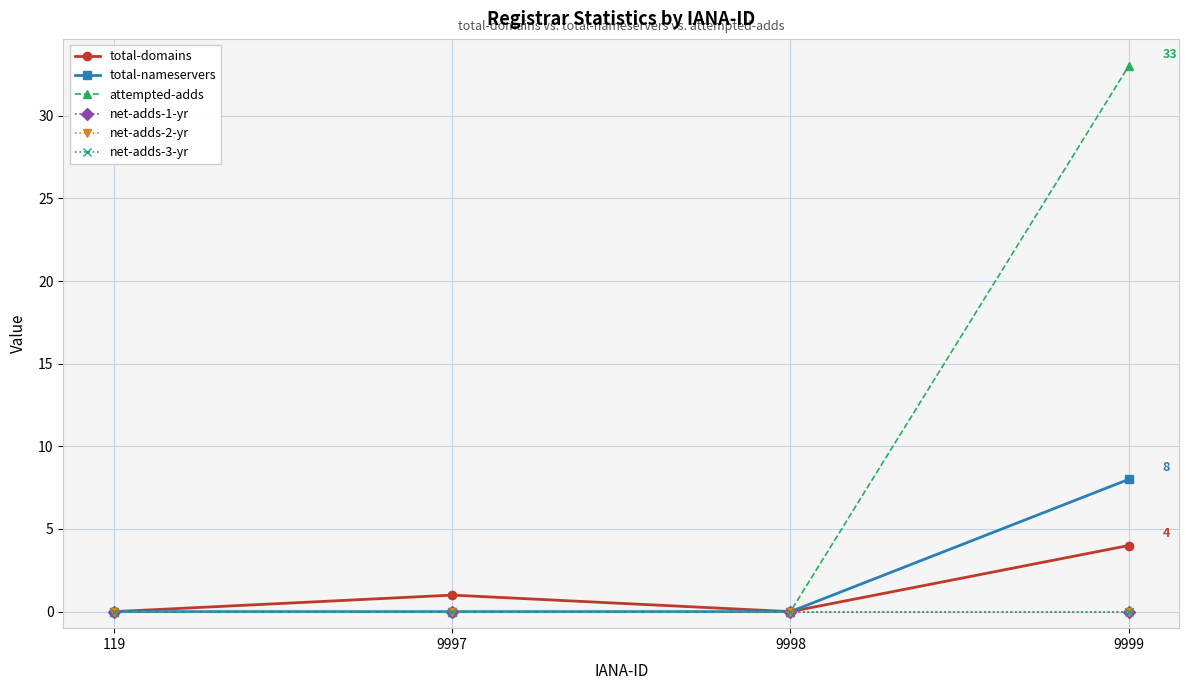

Does the chart have visible grid lines?

Yes